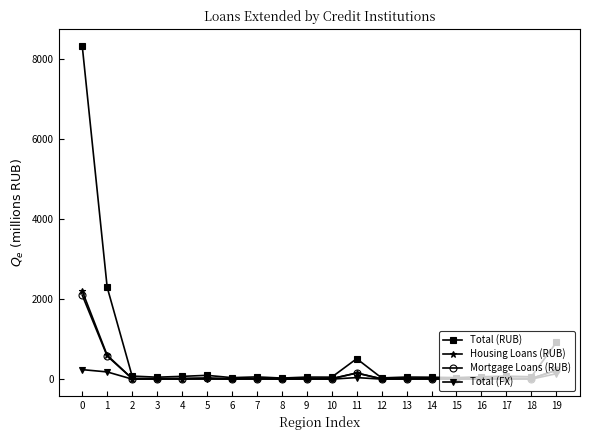

What is the highest value of the Mortgage Loans (RUB) series?

2096.1